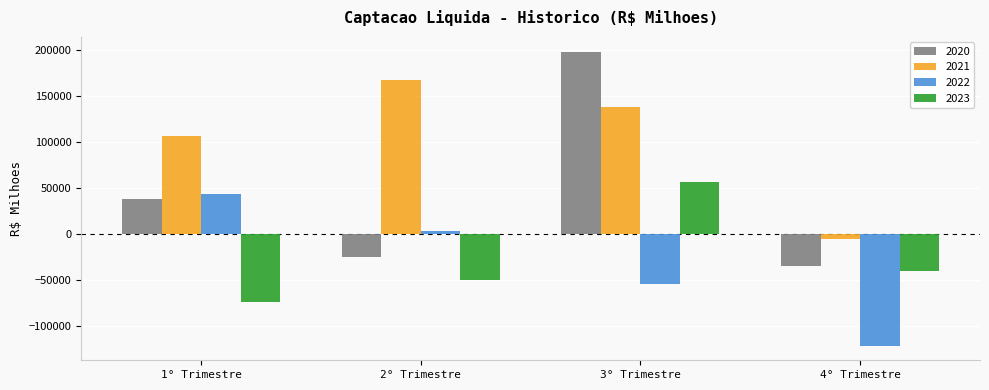

What is the value of the 2020 bar at the 2nd from the left?

-25185.1